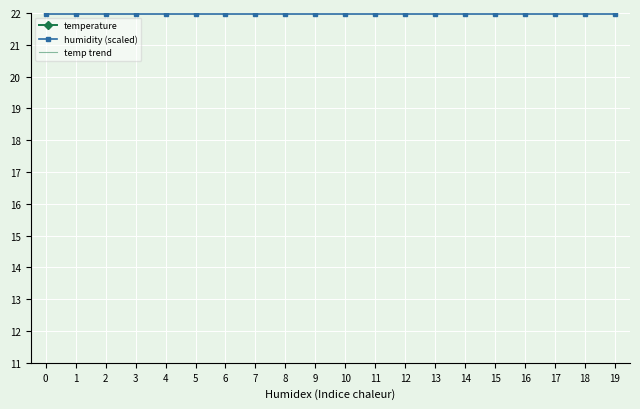

True or false: temperature and humidity (scaled) cross at least once.

False